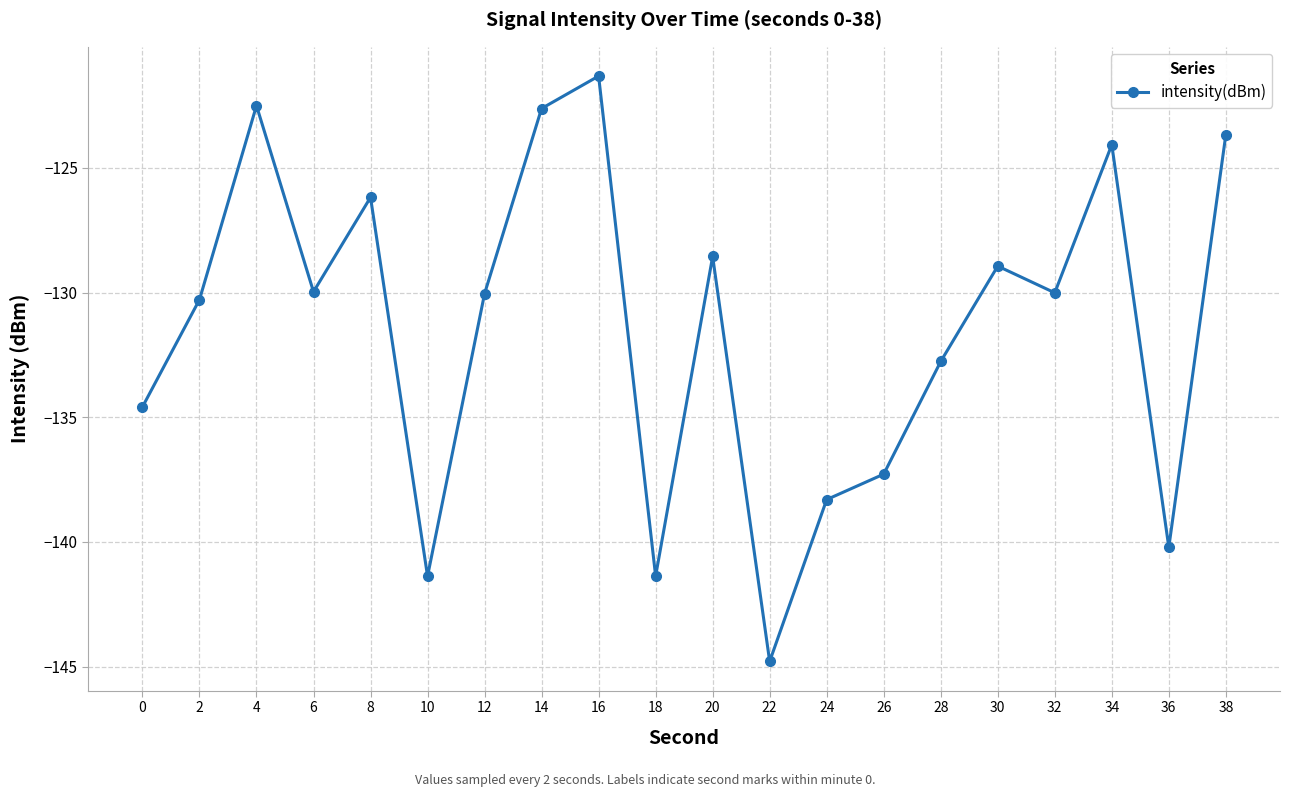

What is the difference between the maximum and minimum values?

23.5